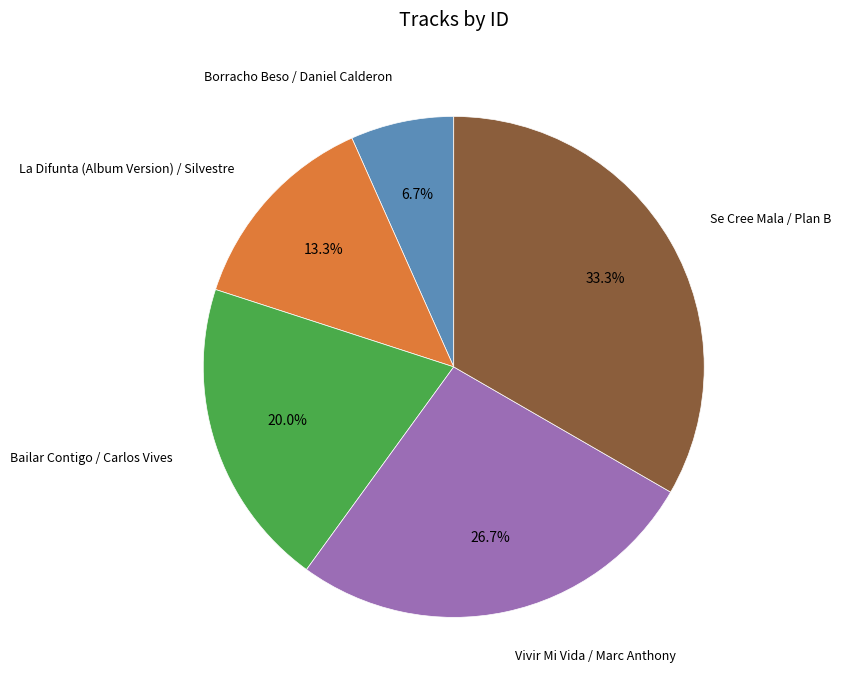

Does Bailar Contigo / Carlos Vives represent more than half of the total?

No